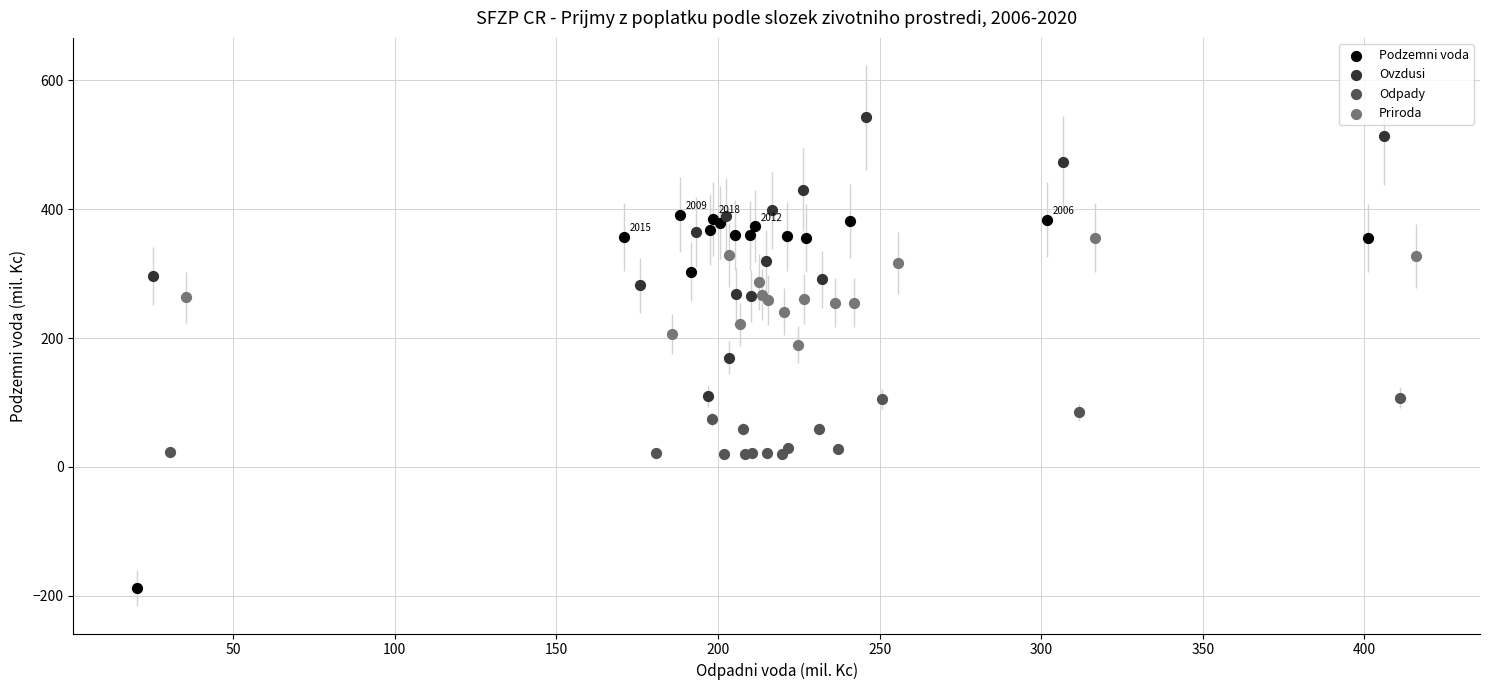

Which series contains the highest Y value?

Ovzdusi